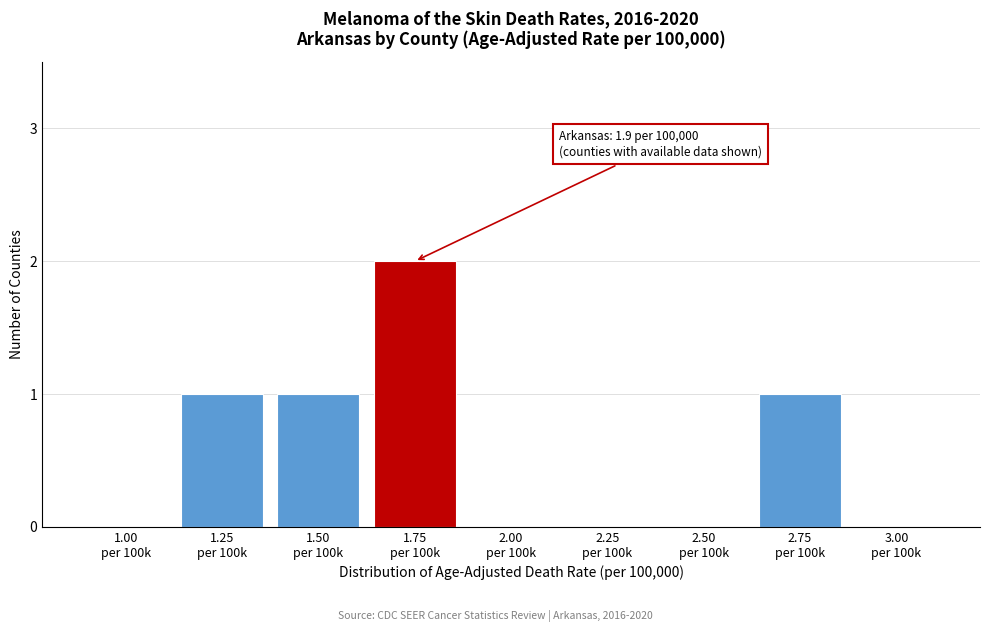

What is the sum of all values?

5